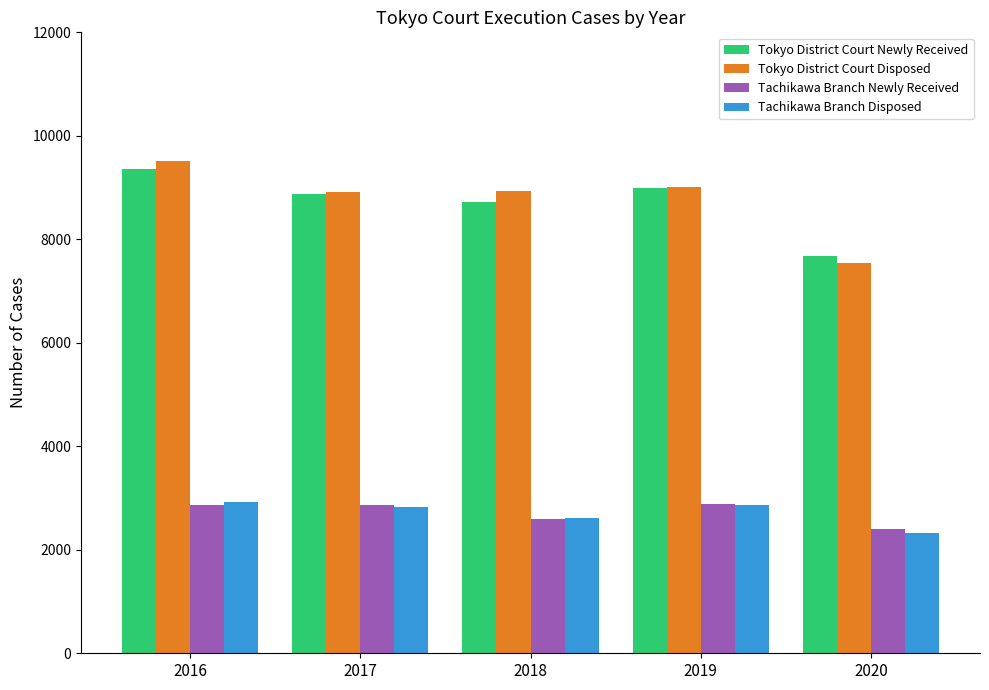

What is the total value across all series at 2020?

19948